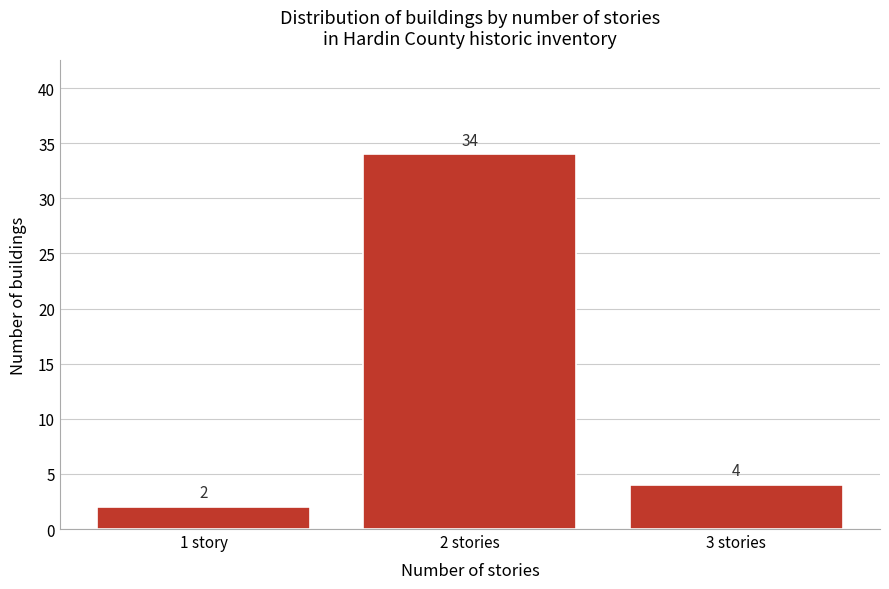

Reading left to right, extract all data points from this chart.

2	34	4